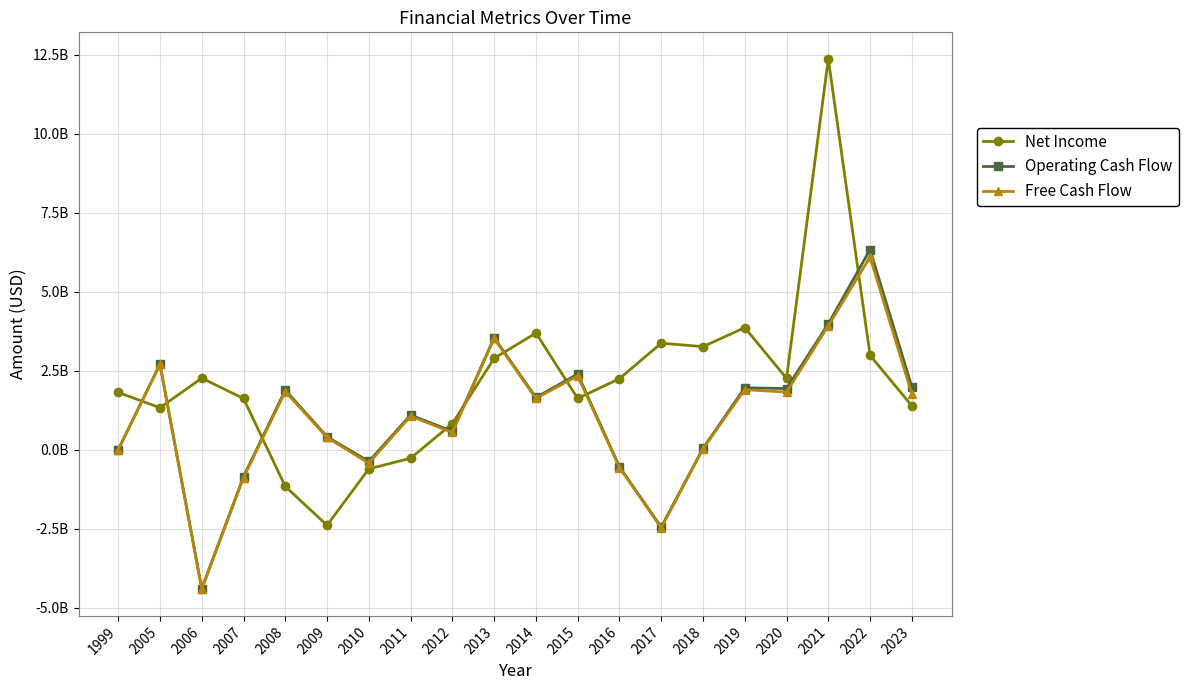

Is this an area chart (filled region under the line)?

No